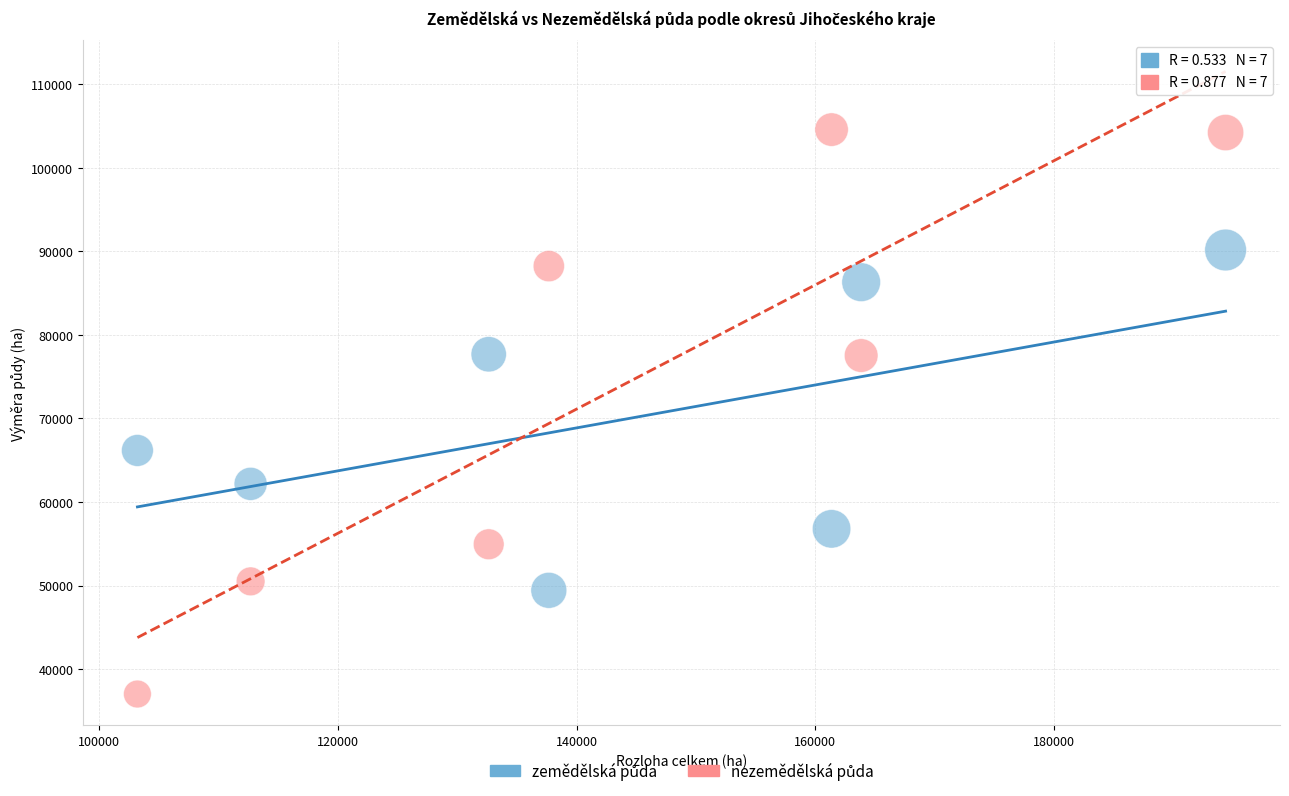

What is the X range (max minus min) for the scatter plot?

91187.1